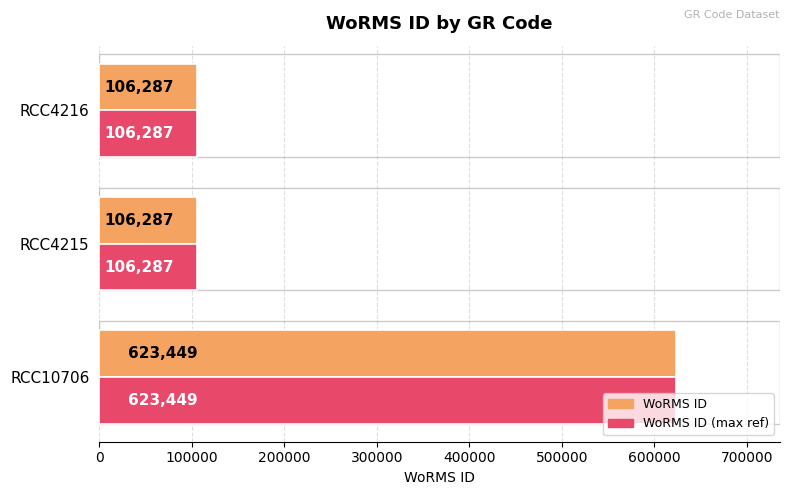

Count the WoRMS ID (max ref) values in the range 106287 to 623449.

3